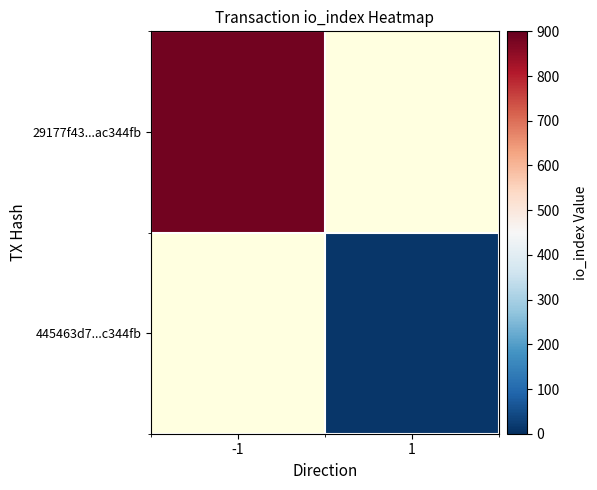

Rank the series by their maximum value, from highest to lowest.

29177f43...ac344fb, 445463d7...c344fb